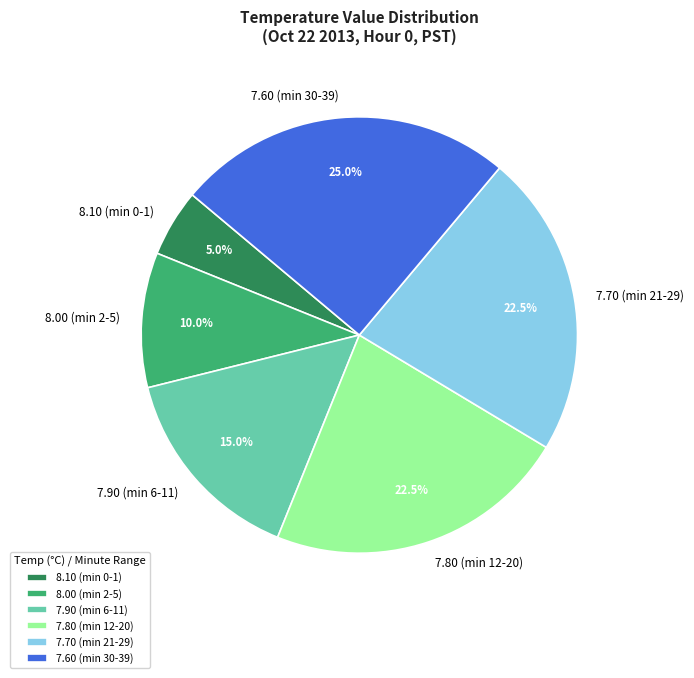

Which has a higher value, 7.70 (min 21-29) or 7.90 (min 6-11)?

7.70 (min 21-29)